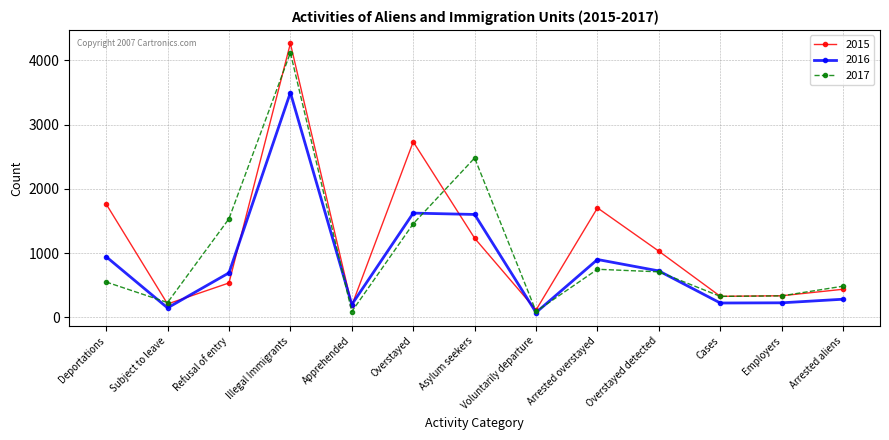

At which category is the sum across all series the highest?

Illegal Immigrants